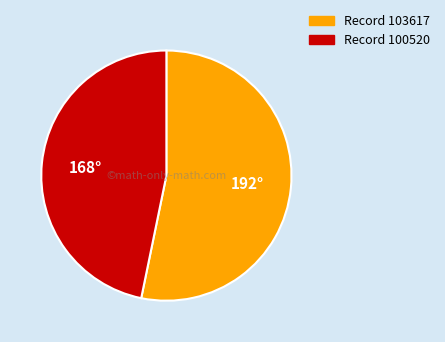

Is there any slice that represents more than half of the pie?

Yes